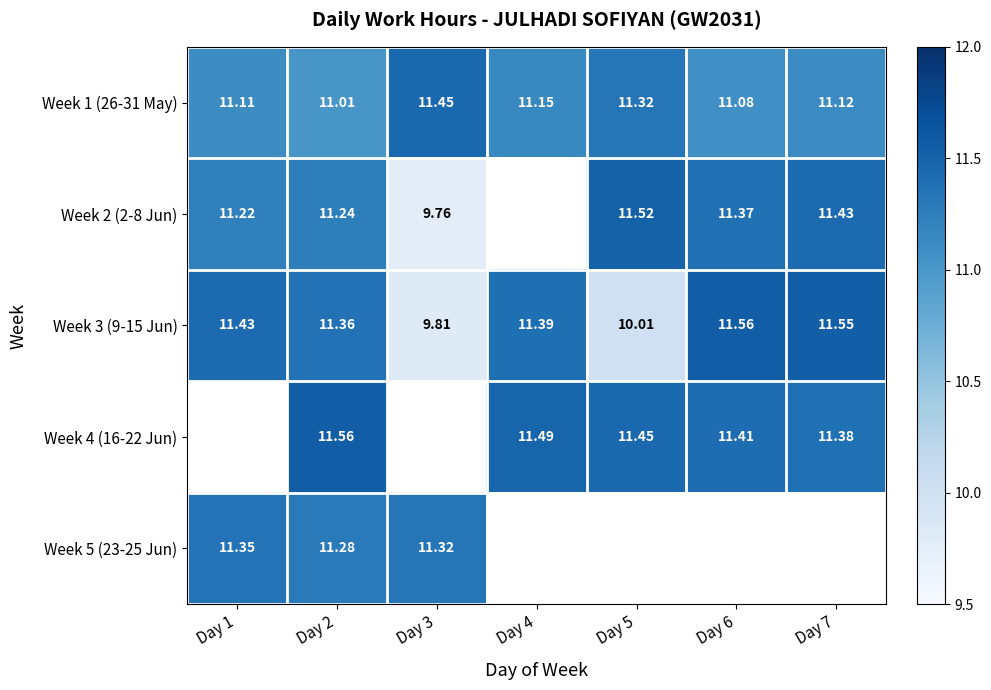

At which category does the chart reach its minimum across all series?

Day 3